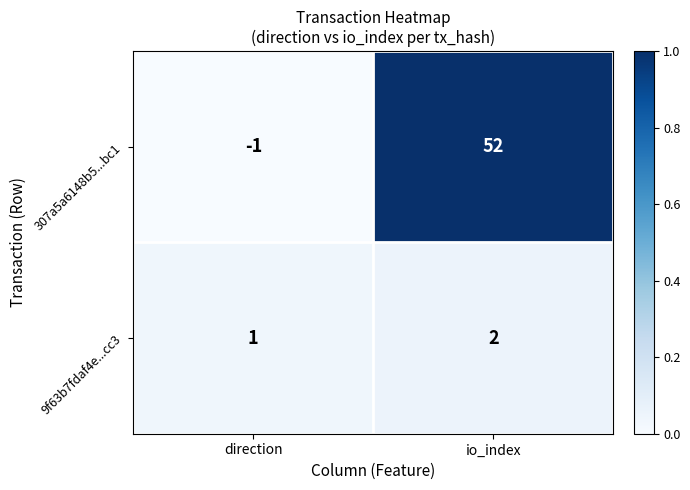

Reading left to right, list all the values displayed in this chart.

307a5a6148b5...bc1: direction=-1	io_index=52
9f63b7fdaf4e...cc3: direction=1	io_index=2